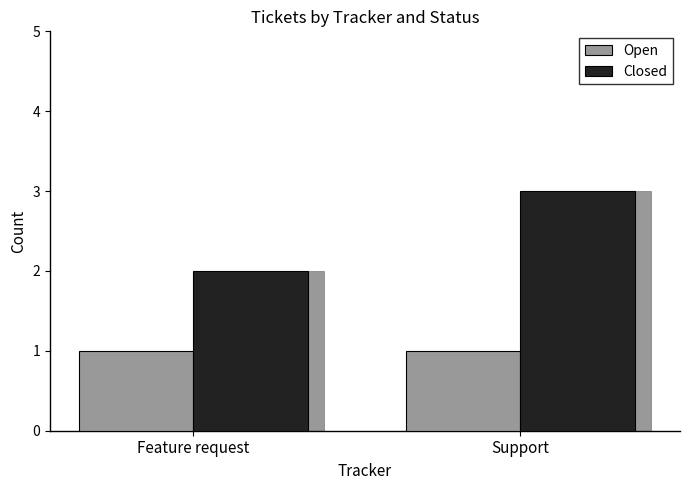

Rank the series by their maximum value, from highest to lowest.

Closed, Open